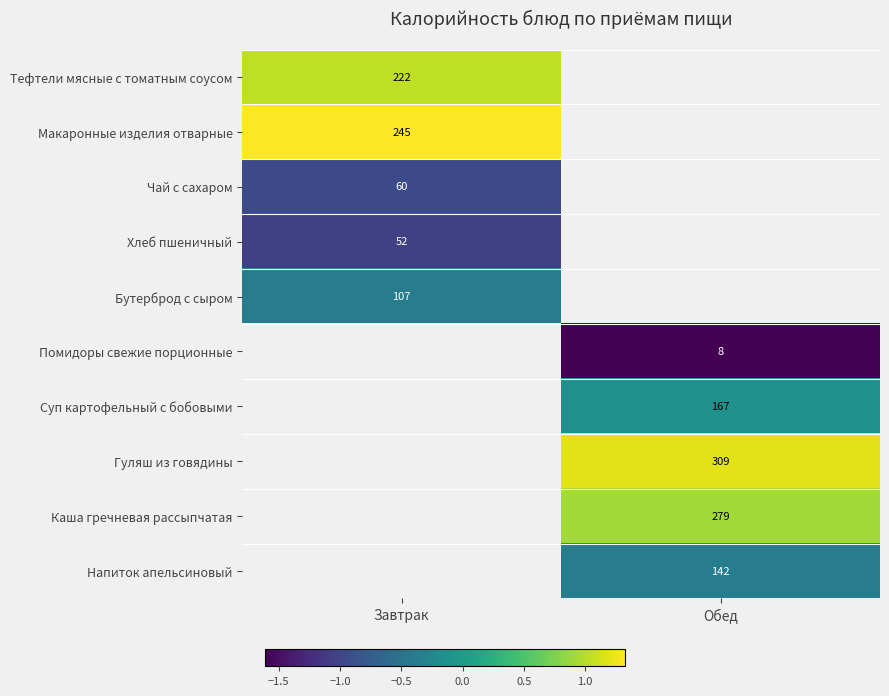

The Бутерброд с сыром series shows -0.1 at Завтрак. True or false?

False